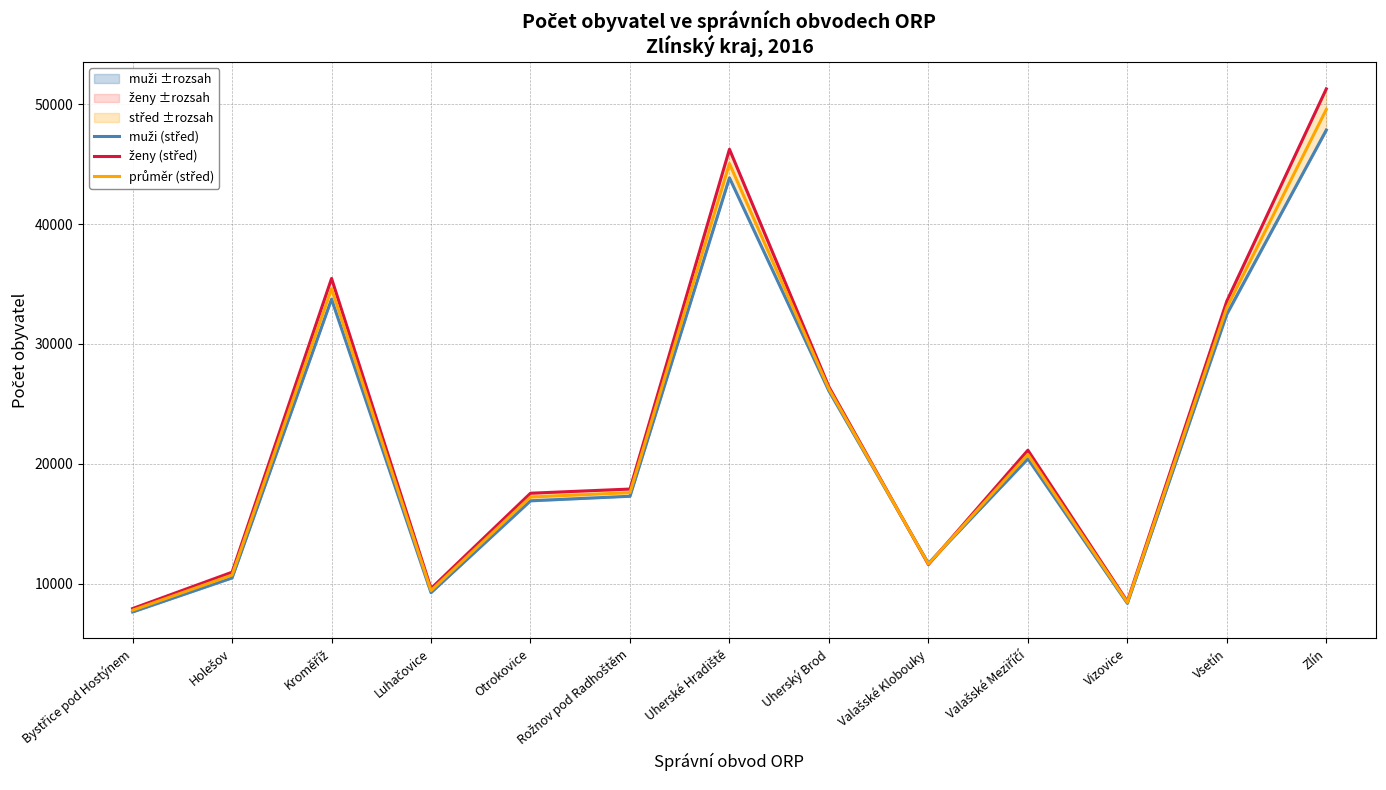

Rank the series at Zlín from lowest to highest value.

muži (střed), průměr (střed), ženy (střed)